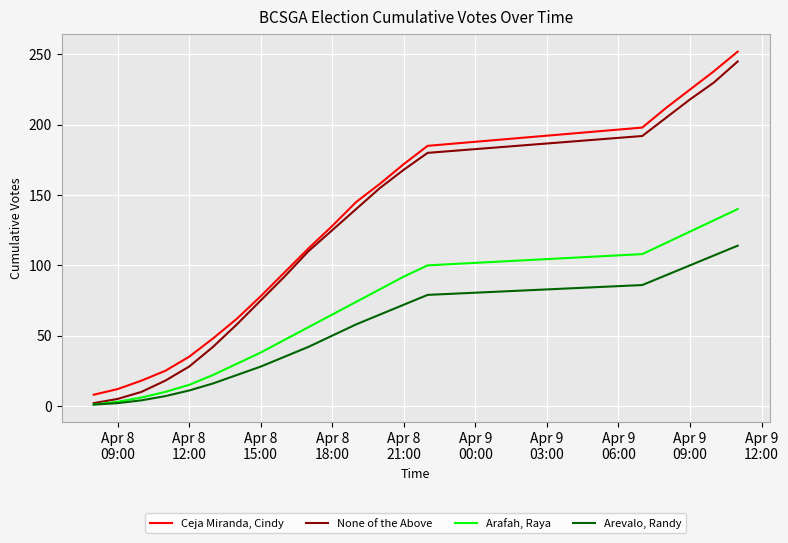

Which series has the largest total across all categories?

Ceja Miranda, Cindy